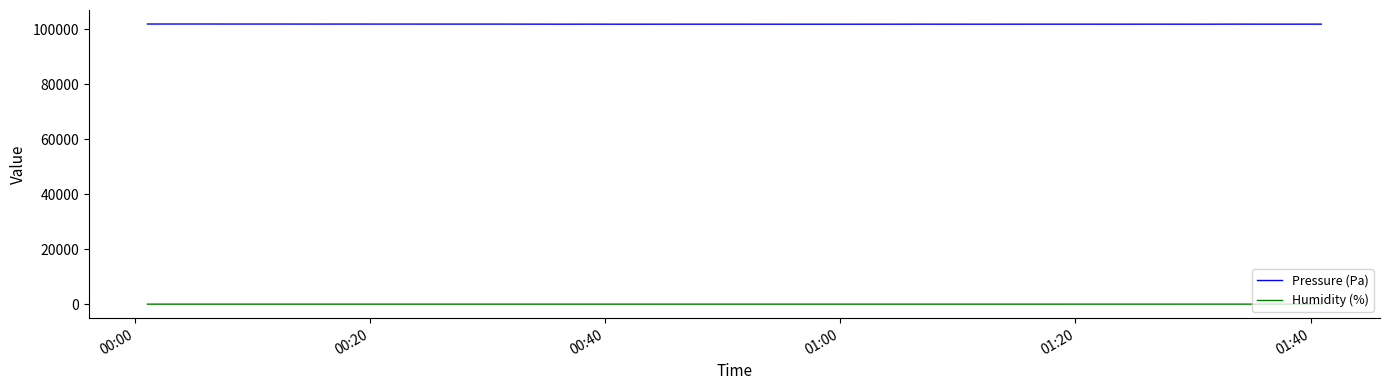

True or false: Pressure (Pa) and Humidity (%) cross at least once.

False